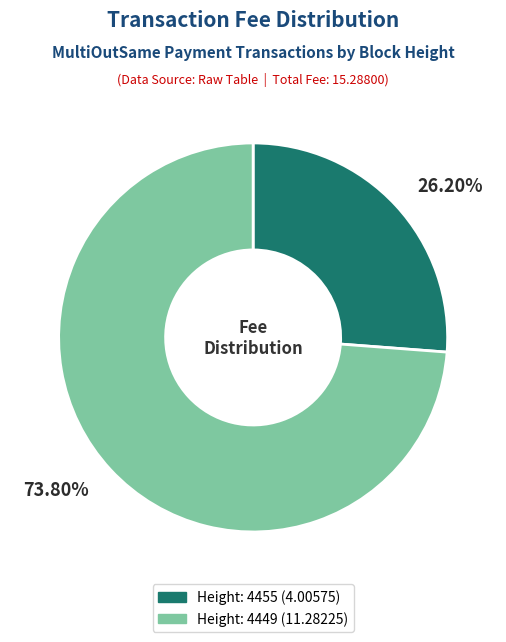

Which category has the biggest portion of the pie?

Height: 4449